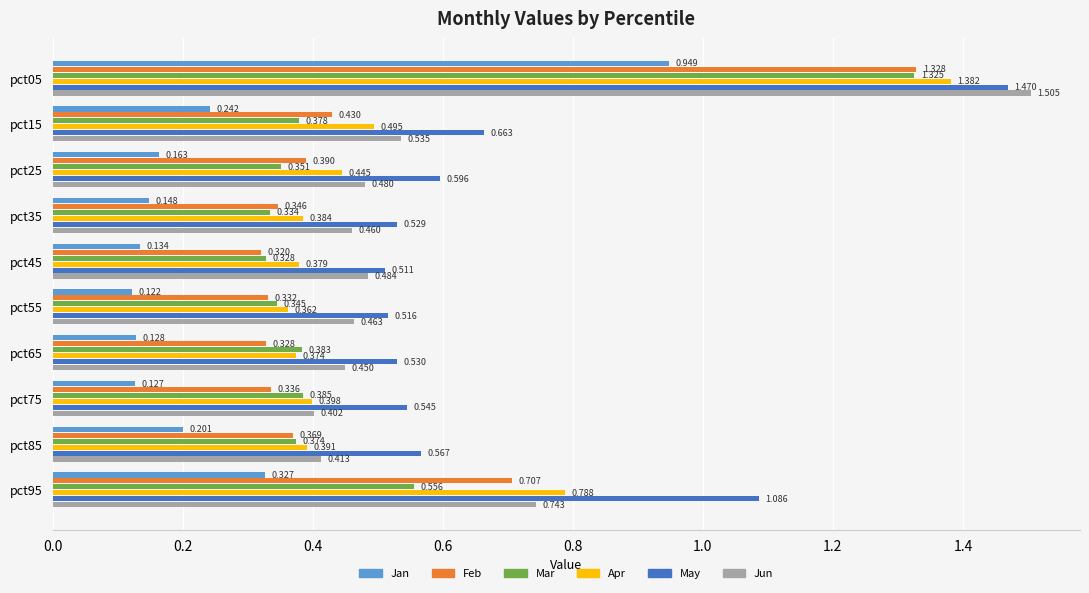

Rank the series at pct85 from highest to lowest value.

May, Jun, Apr, Mar, Feb, Jan